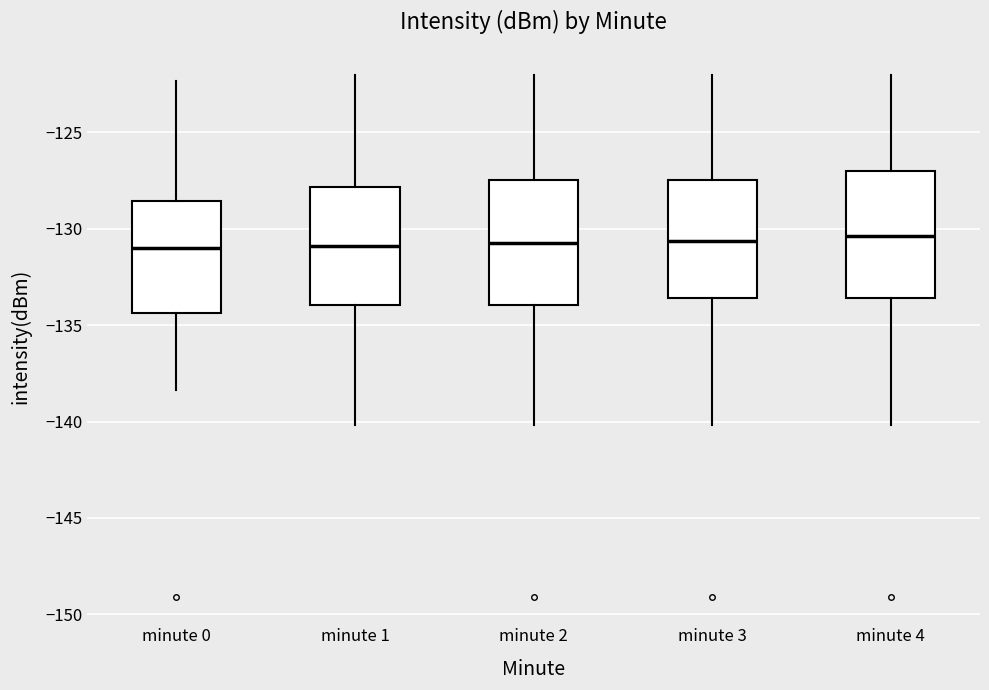

Reading left to right, transcribe this box plot: for each box, give where its median line is, the range the box spans, and where its two whiskers end, as read against the y-axis. The values are not printed on the chart, so give them approximately, as read against the axis.

minute 0: median -131.0, box -134.5 to -128.5, whiskers -138.5 to -122.5
minute 1: median -131.0, box -134.0 to -128.0, whiskers -140.0 to -122.0
minute 2: median -130.5, box -134.0 to -127.5, whiskers -140.0 to -122.0
minute 3: median -130.5, box -133.5 to -127.5, whiskers -140.0 to -122.0
minute 4: median -130.5, box -133.5 to -127.0, whiskers -140.0 to -122.0